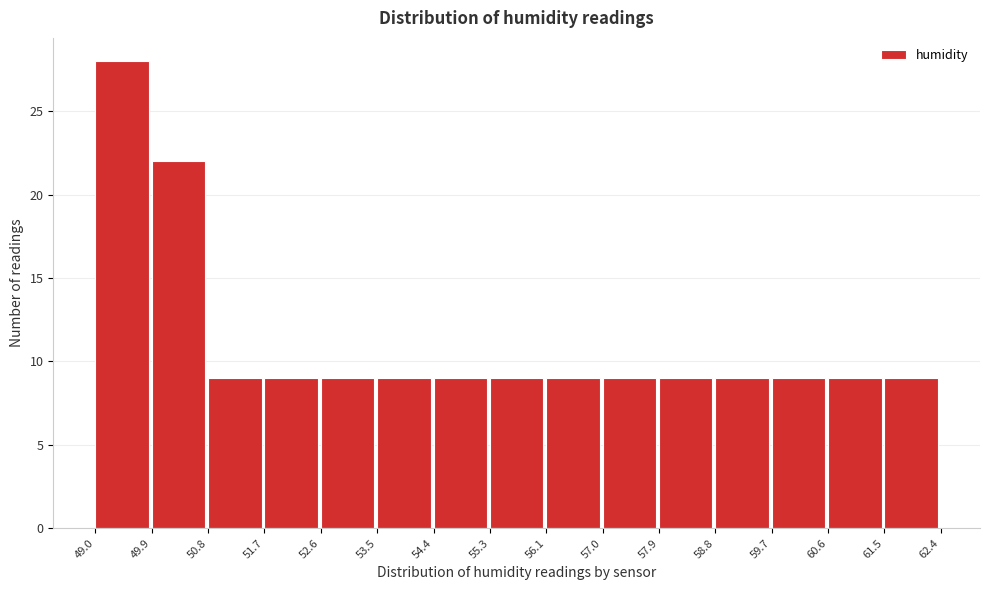

Reading left to right, transcribe this chart: for each bar, give the range it covers on the x-axis and its height. The values are not printed on the chart, so give them approximately, as read against the axis.

49.0 to 49.9: 28
49.9 to 50.8: 22
50.8 to 51.7: 9
51.7 to 52.6: 9
52.6 to 53.5: 9
53.5 to 54.4: 9
54.4 to 55.3: 9
55.3 to 56.1: 9
56.1 to 57.0: 9
57.0 to 57.9: 9
57.9 to 58.8: 9
58.8 to 59.7: 9
59.7 to 60.6: 9
60.6 to 61.5: 9
61.5 to 62.4: 9